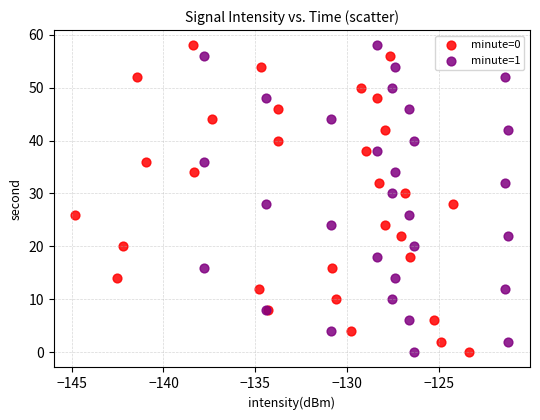

What are all the series names shown in the legend?

minute=0, minute=1